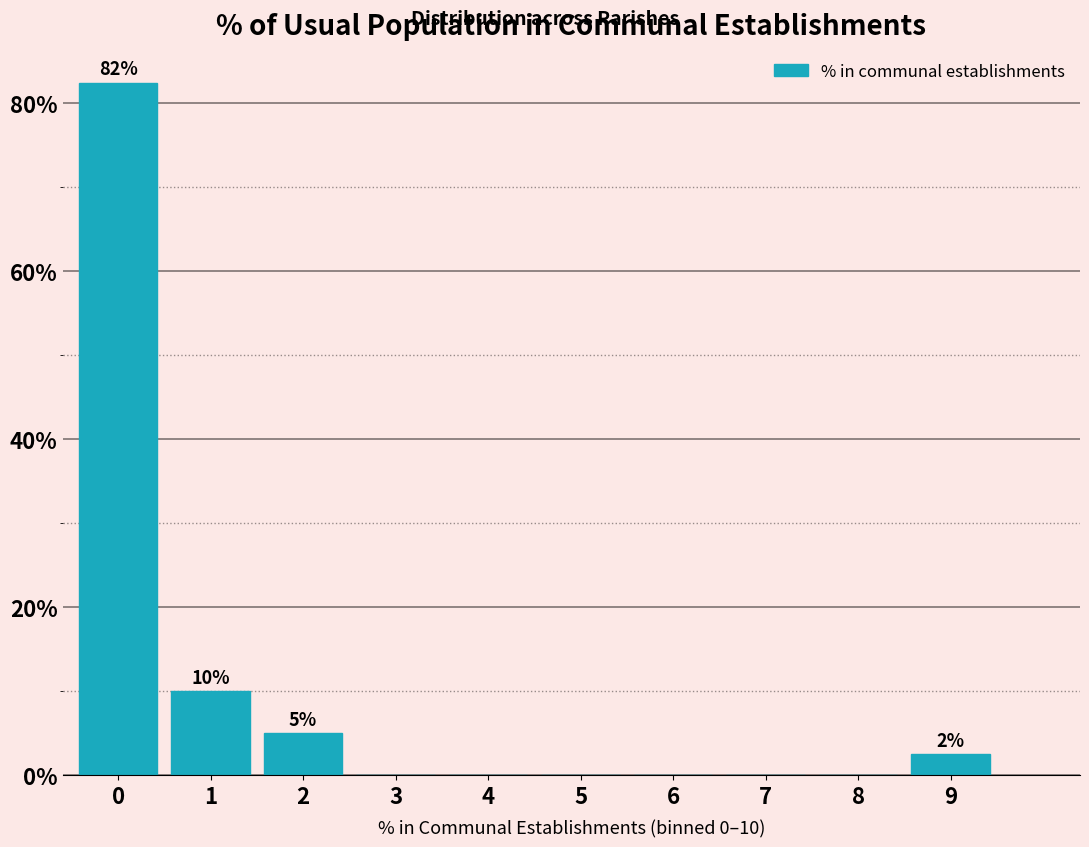

Reading left to right, transcribe all the data shown in this chart.

0=82.5	1=10.0	2=5.0	3=0.0	4=0.0	5=0.0	6=0.0	7=0.0	8=0.0	9=2.5